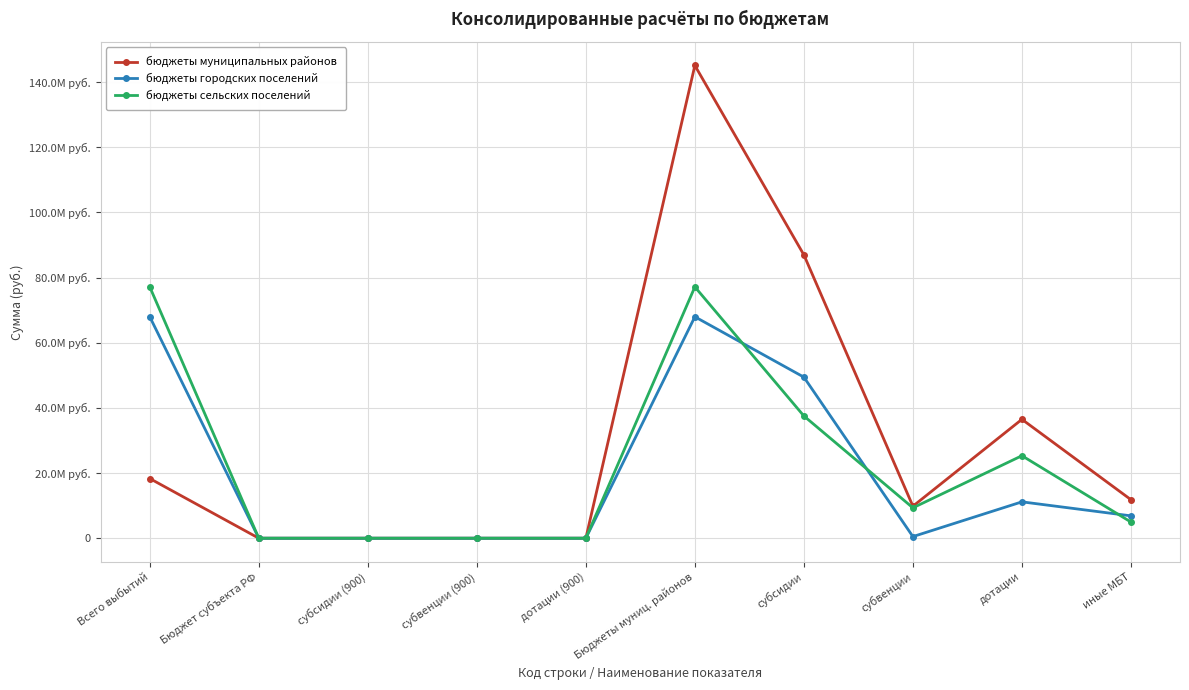

Which has a higher value, иные МБТ or Всего выбытий?

Всего выбытий